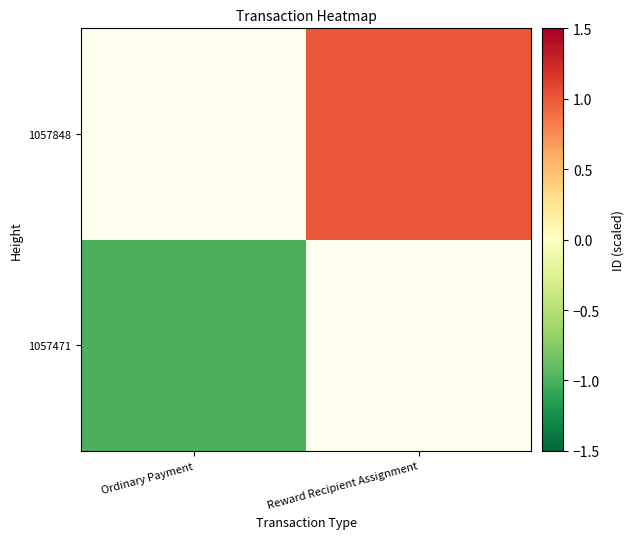

Is it true that 1057471 equals -1.0 at Ordinary Payment?

True